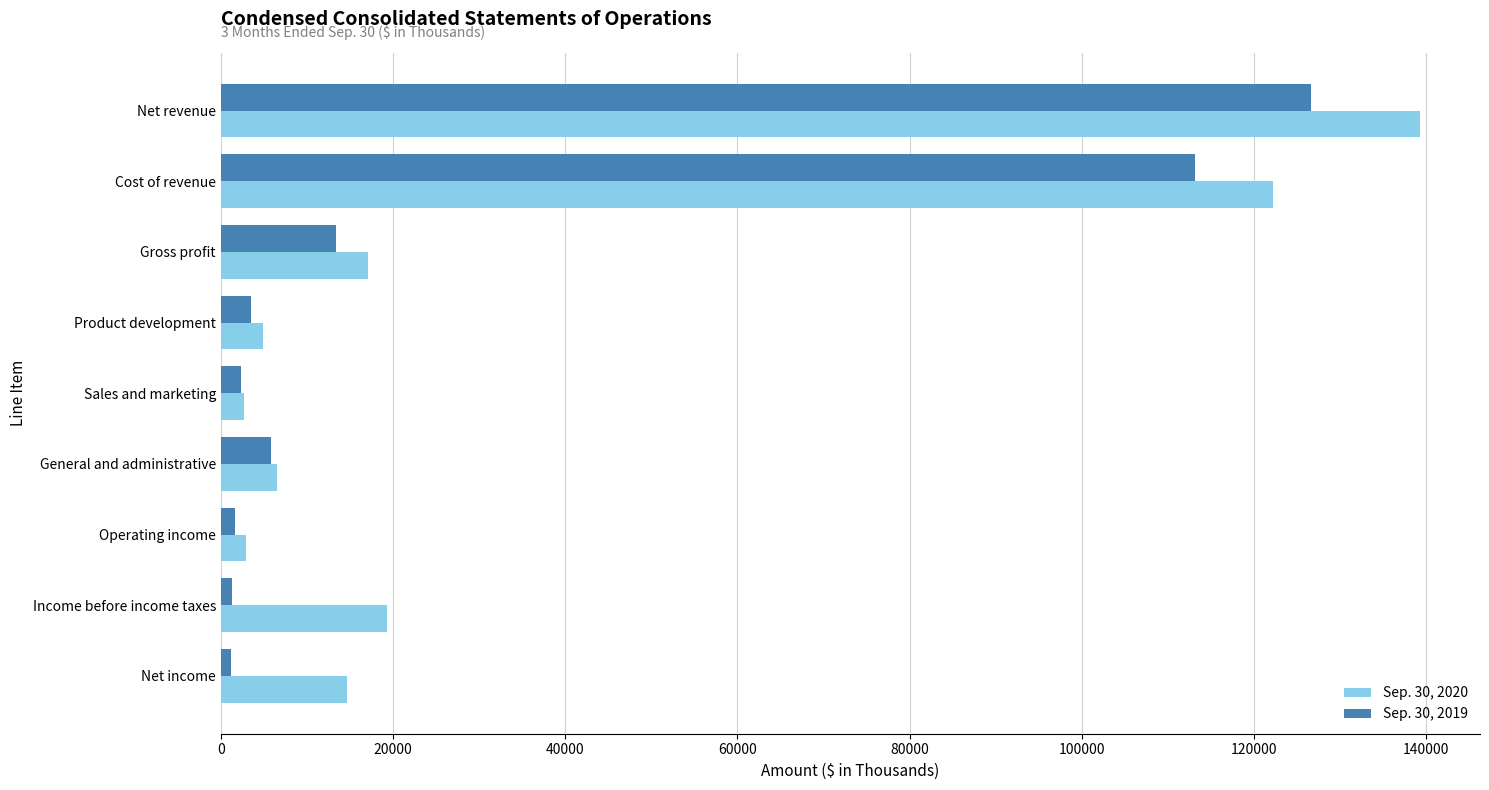

What is the average value of the Sep. 30, 2019 series?

29897